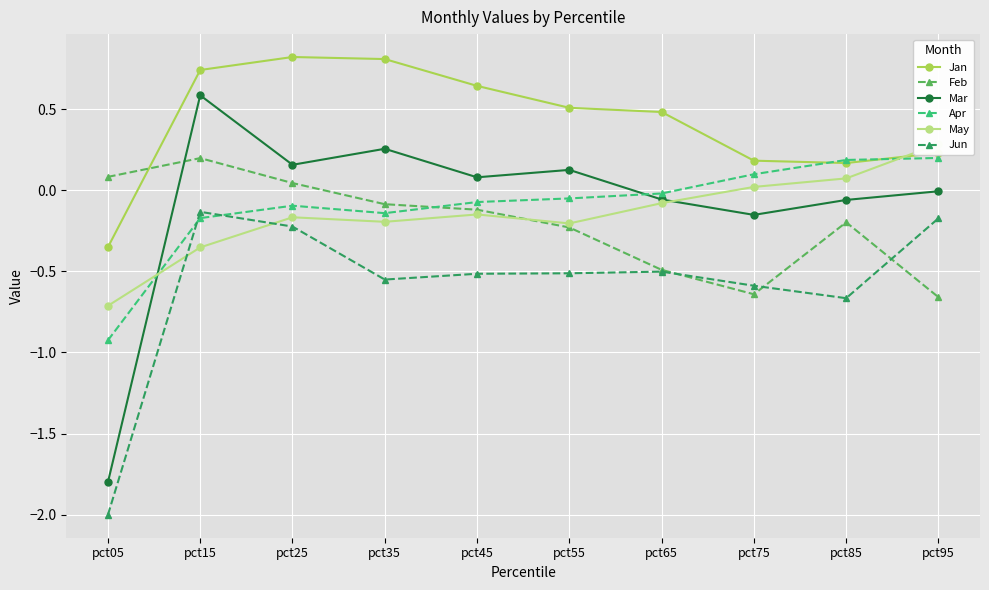

Does the chart display data point markers on the line(s)?

Yes